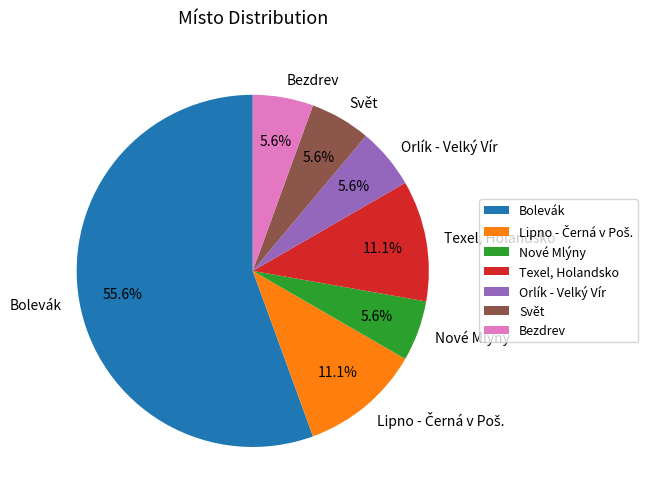

What percentage is the Svět slice, to the nearest percent?

6%